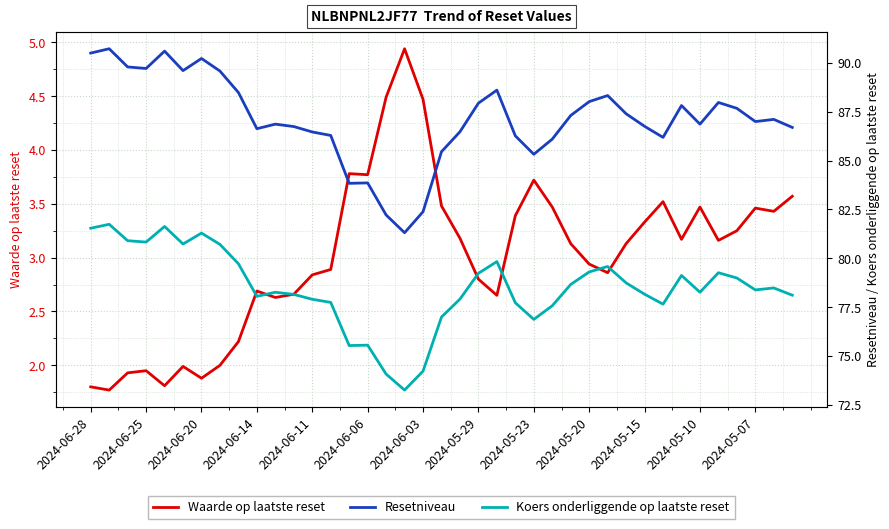

Which series has the largest range (max minus min)?

Resetniveau